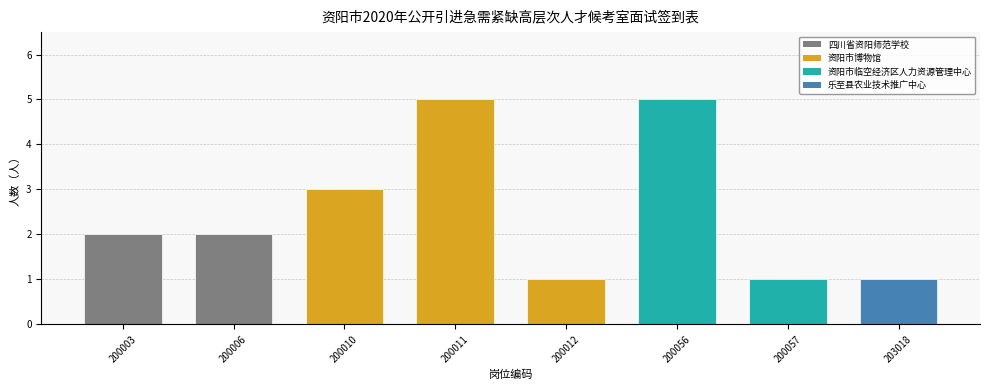

What is the change in value from 200006 to 200011?

+3